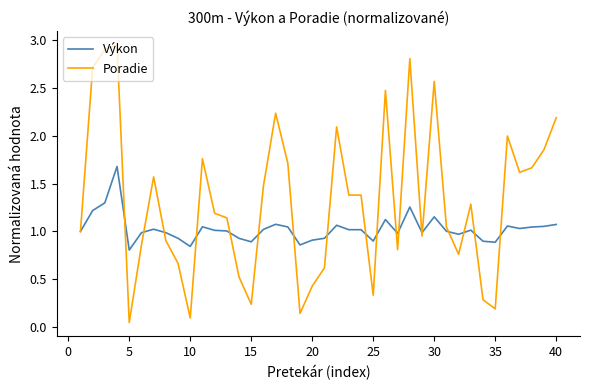

List the series in order of their peak value, highest first.

Poradie, Výkon